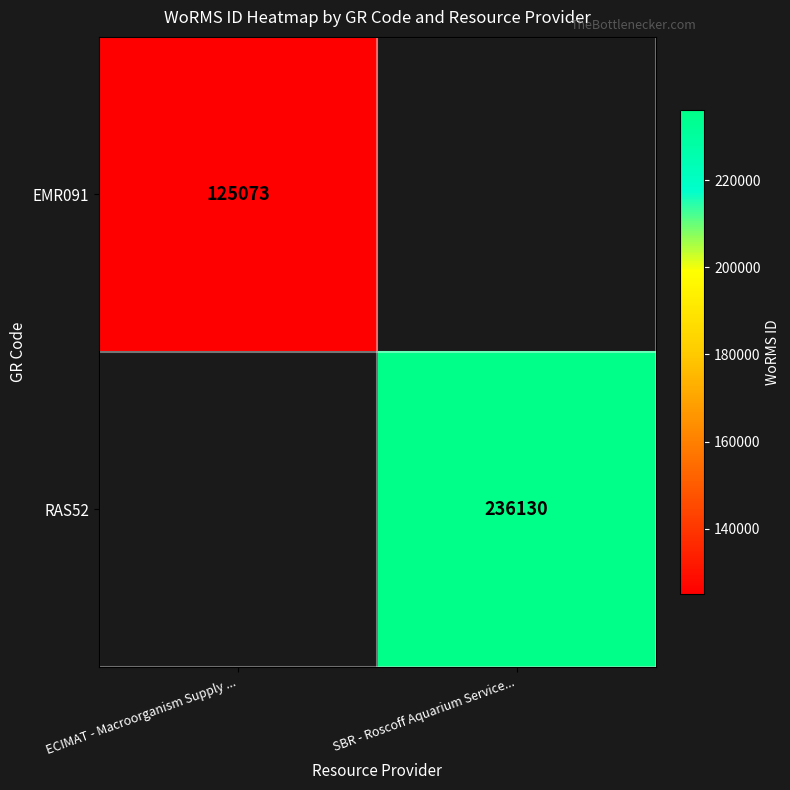

The RAS52 series shows 75918 at SBR - Roscoff Aquarium Service.... True or false?

False